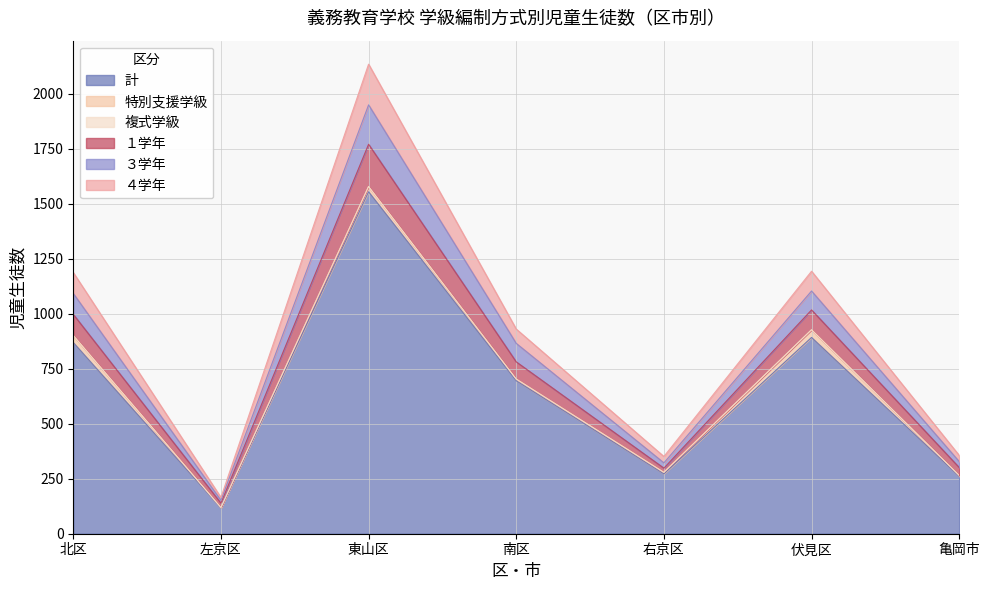

True or false: 計 has more than 0 points higher than both neighbors.

True